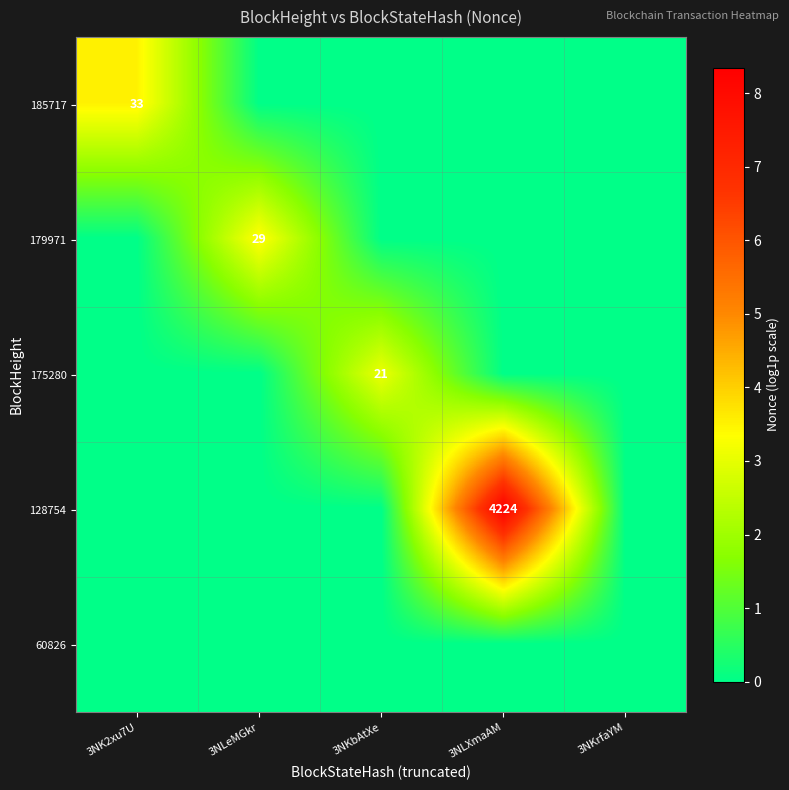

At which category is the sum across all series the highest?

3NLXmaAM